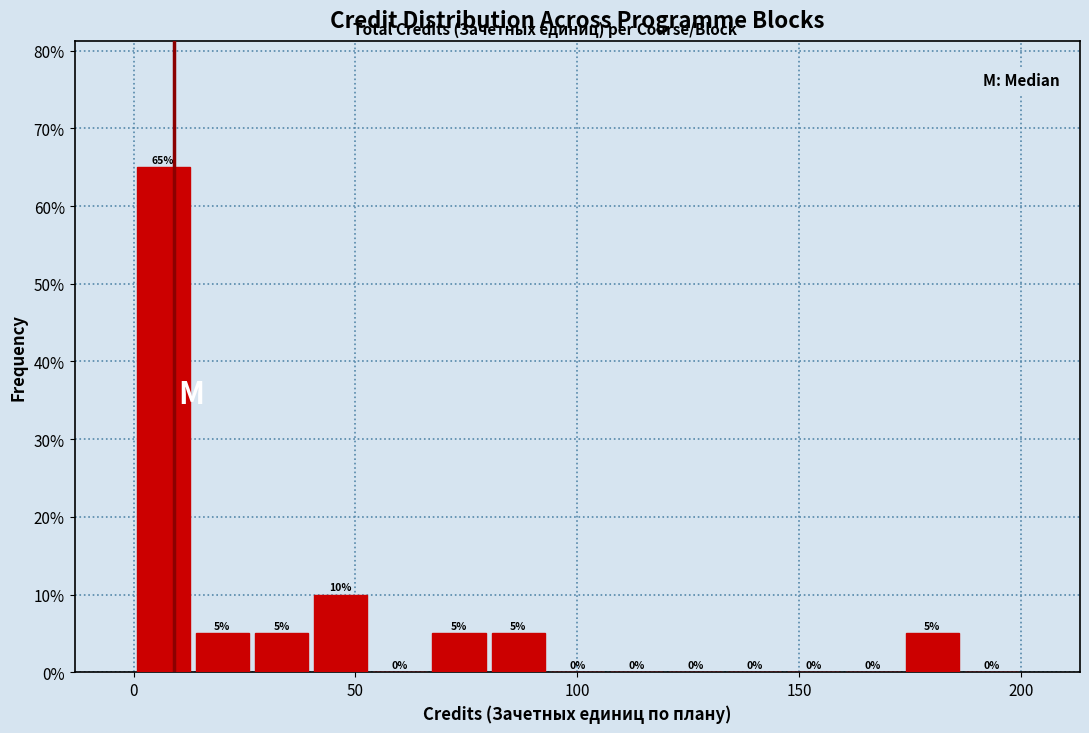

Around what value on the x-axis is the tallest bar? Give the approximate position of its centre, as read against the axis.

5